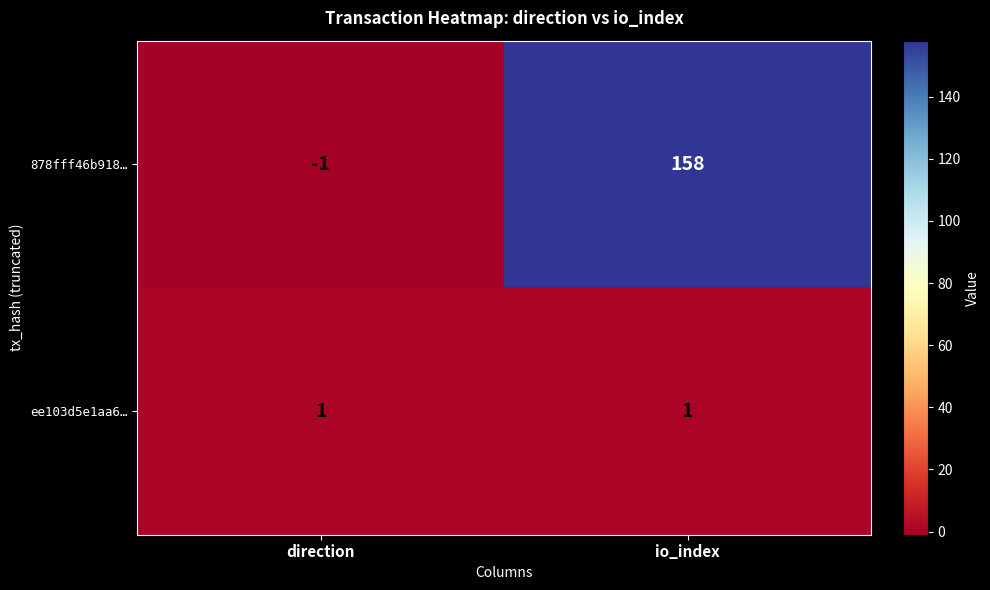

At how many categories does at least one series exceed 46?

1